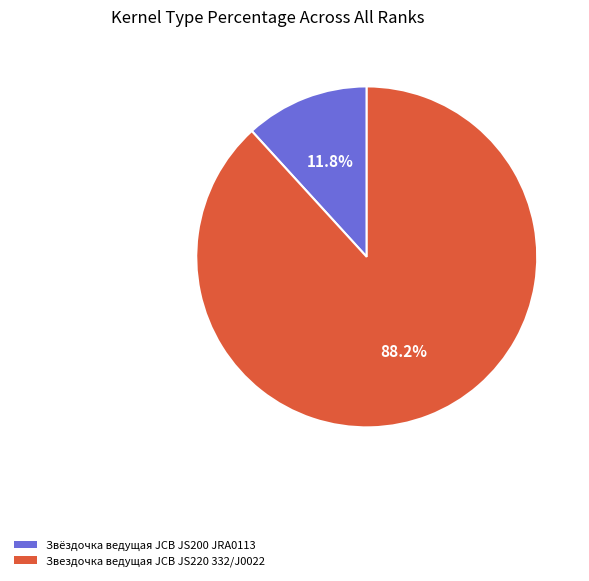

What is the smallest slice in the pie chart?

Звёздочка ведущая JCB JS200 JRA0113